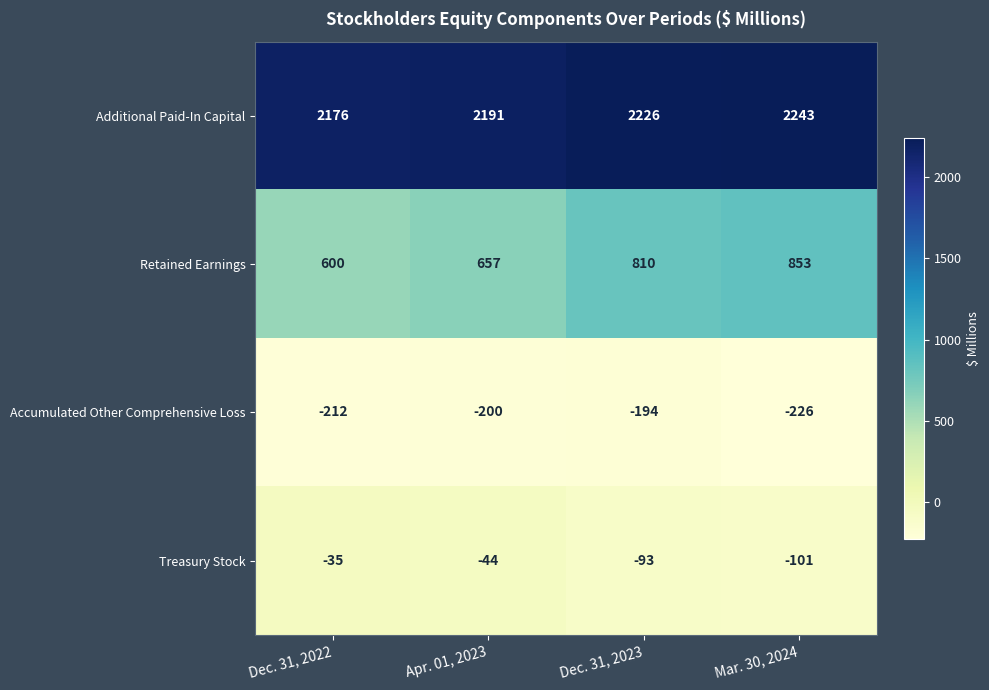

What is the sum of all Retained Earnings values?

2920